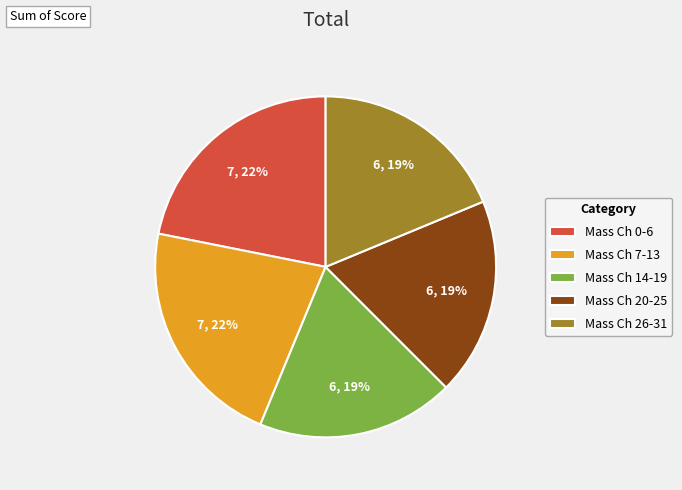

How many slices are in this pie chart?

5